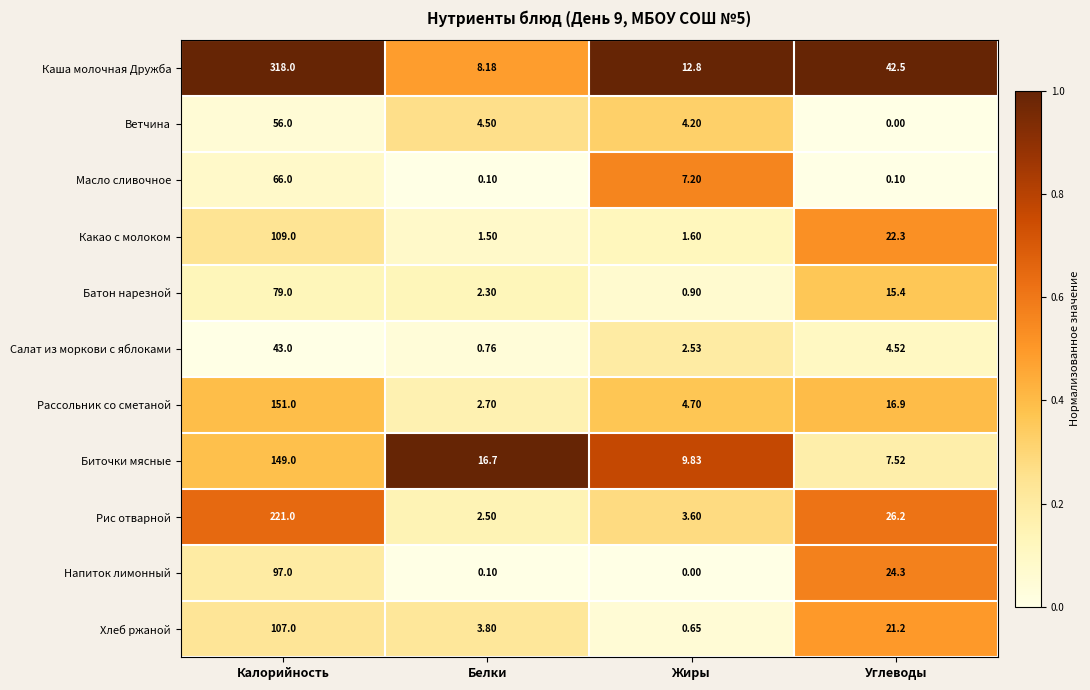

Rank the categories by Батон нарезной value from highest to lowest.

Калорийность, Углеводы, Белки, Жиры